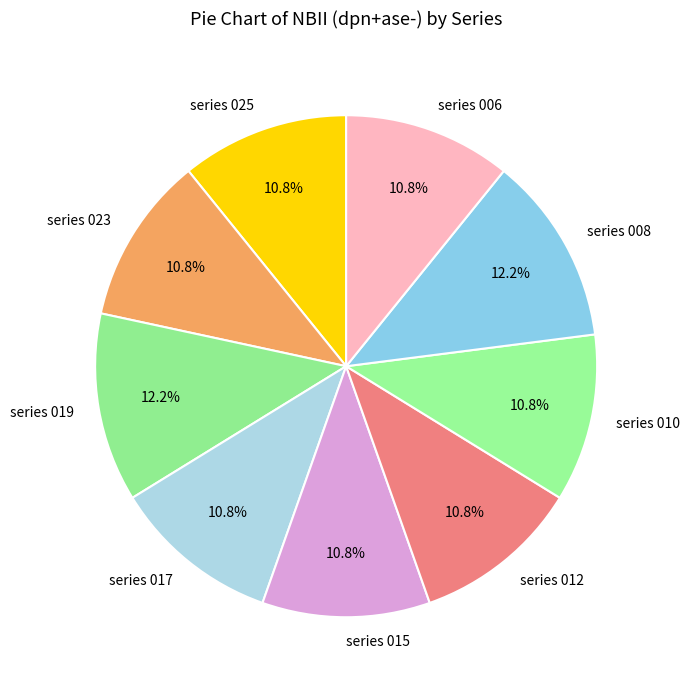

What percentage is the series 025 slice, to the nearest percent?

11%